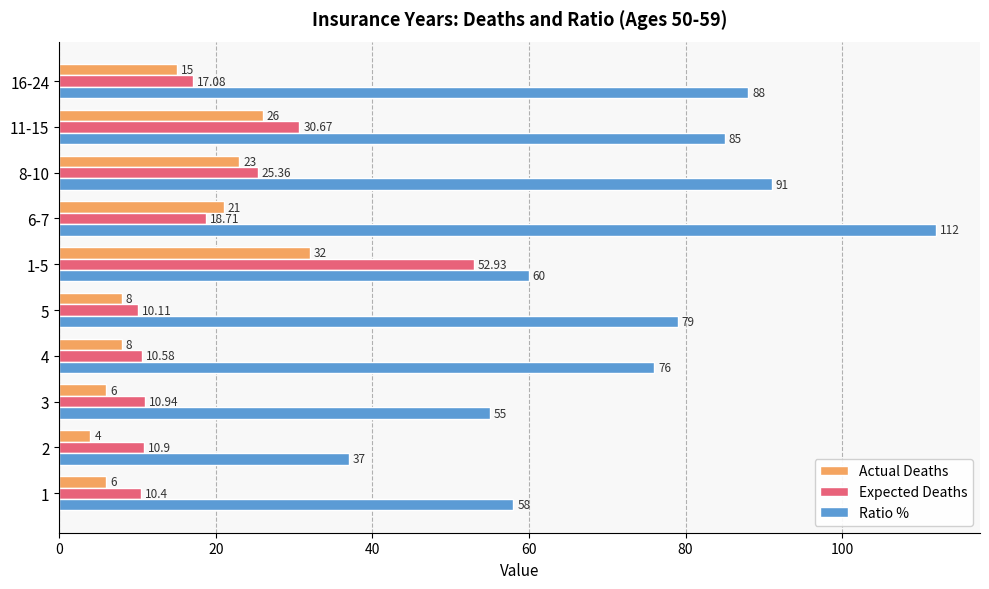

Which series has the largest range (max minus min)?

Ratio %